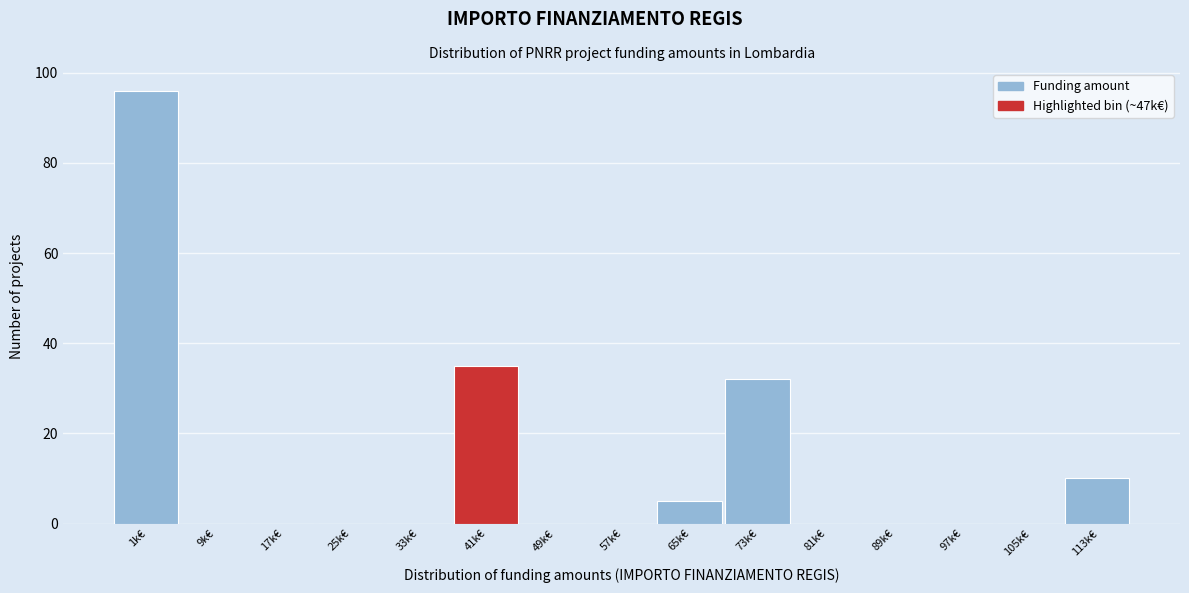

Reading right to left, list all the values displayed in this chart.

113k€=10	105k€=0	97k€=0	89k€=0	81k€=0	73k€=32	65k€=5	57k€=0	49k€=0	41k€=35	33k€=0	25k€=0	17k€=0	9k€=0	1k€=96